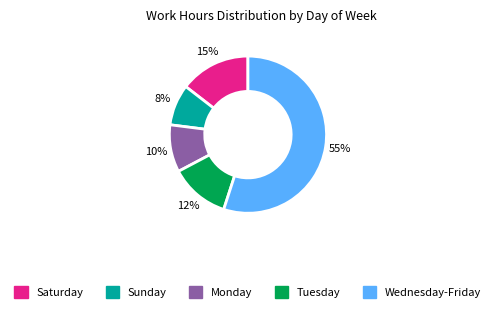

Does any single category account for the majority?

Yes